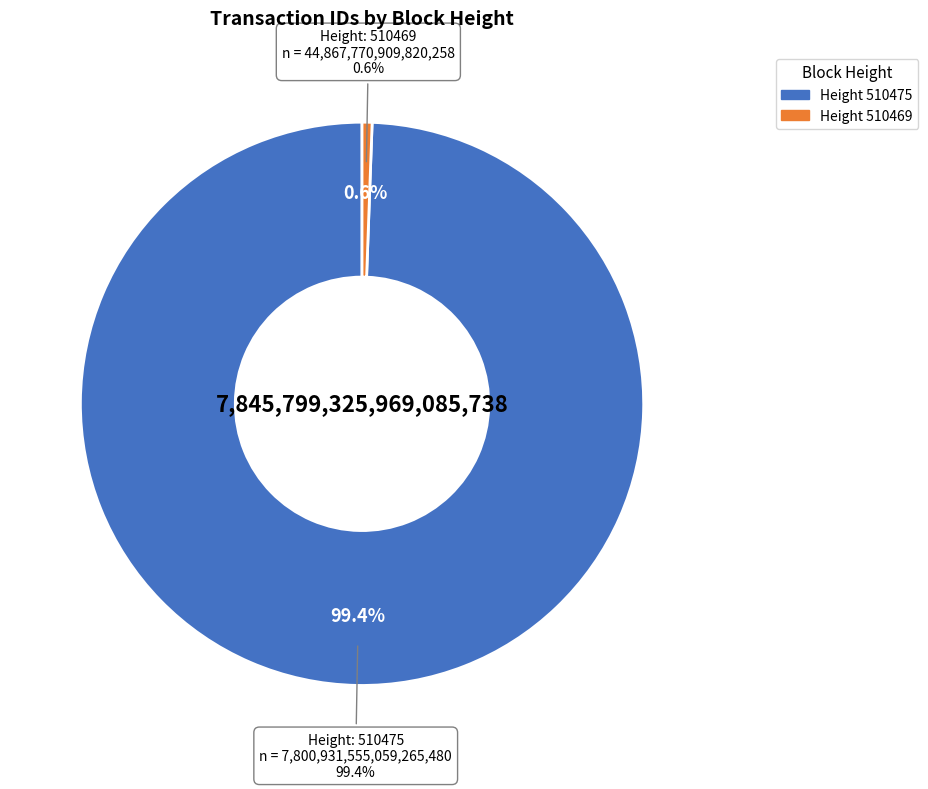

To the nearest percent, what percentage of the pie is 510469?

1%